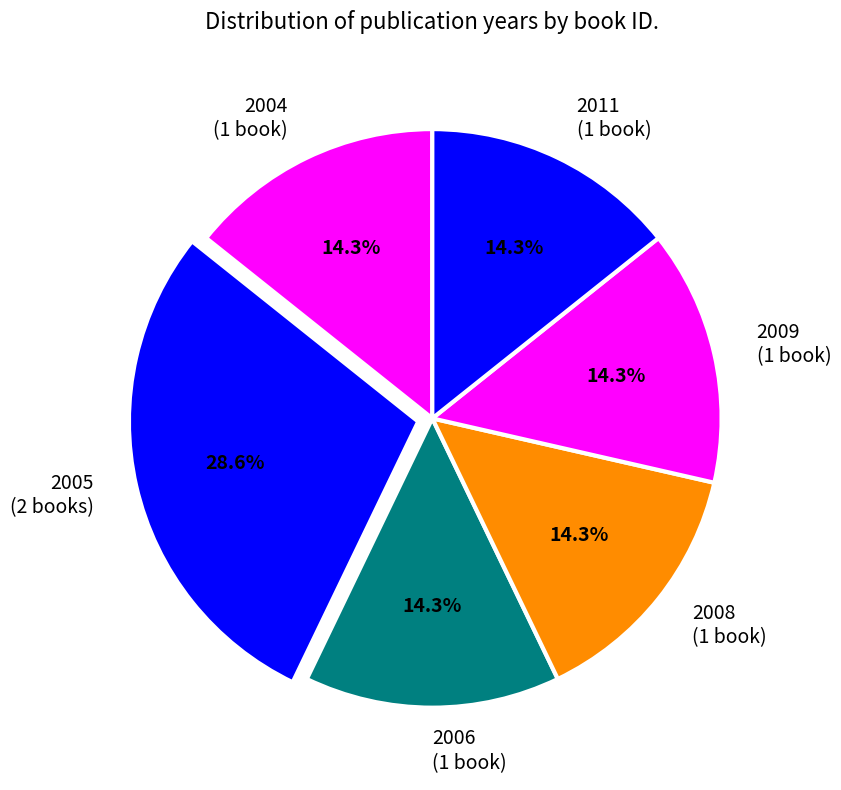

What percentage is NOT represented by 2011 (1 book)?

85.7%